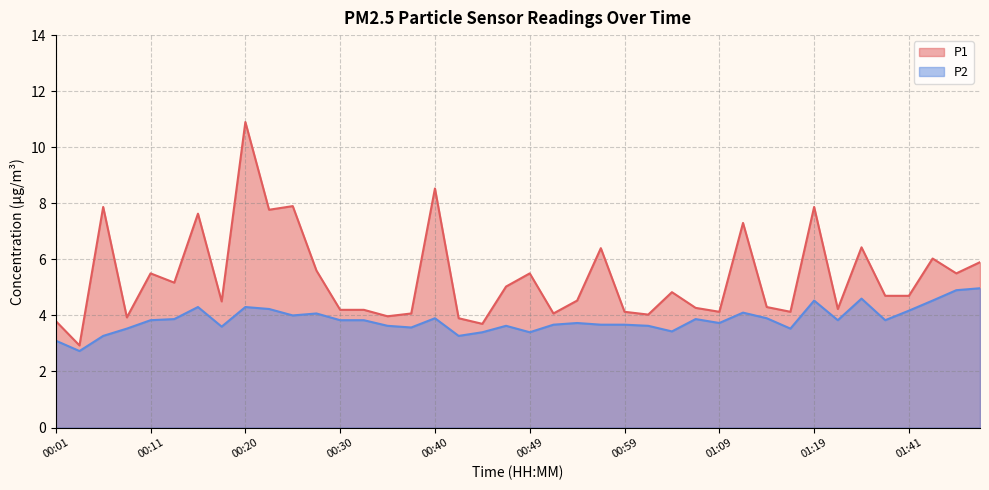

What are all the series names shown in the legend?

P1, P2